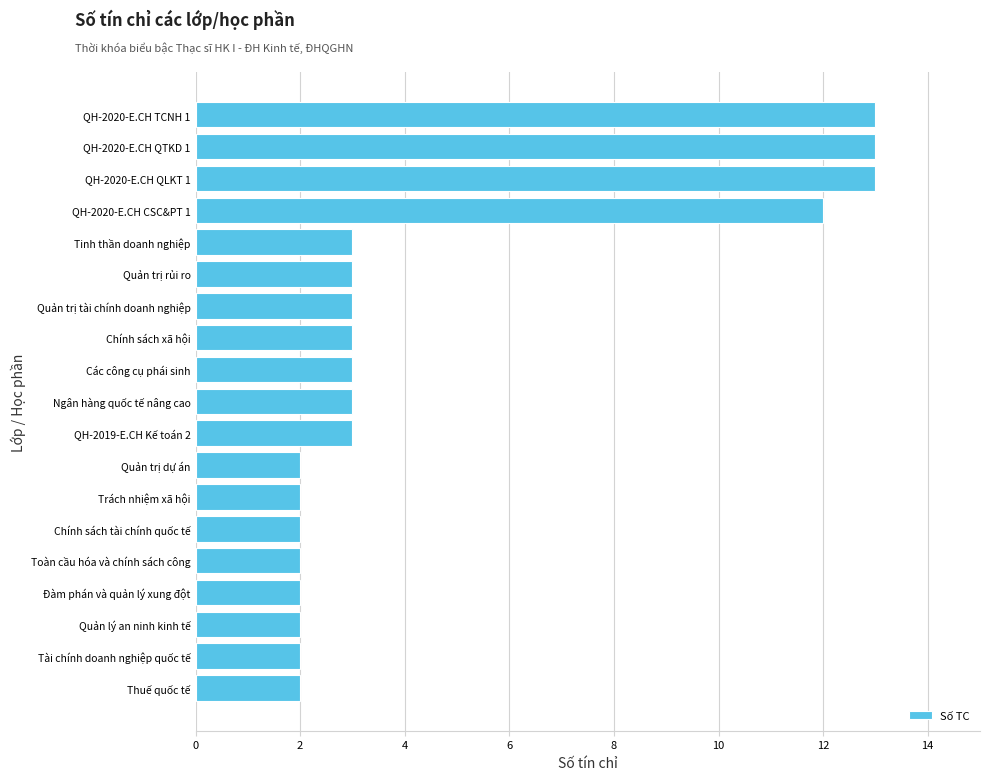

The value at Trách nhiệm xã hội is 1. True or false?

False